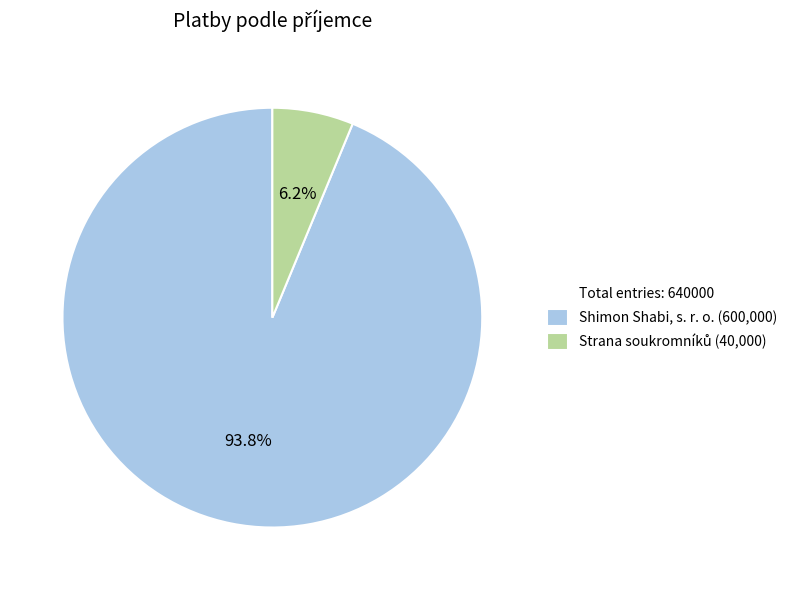

Is there a majority slice in this chart?

Yes